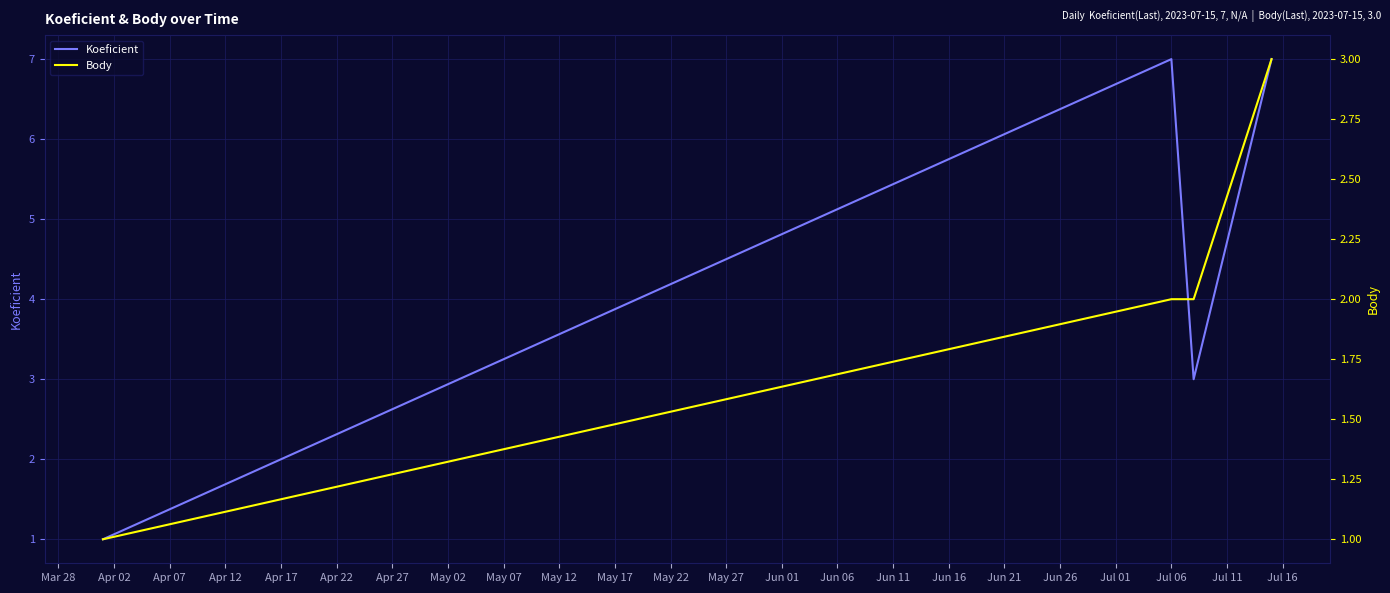

In Koeficient, how many points are lower than both neighbors (excluding endpoints)?

1